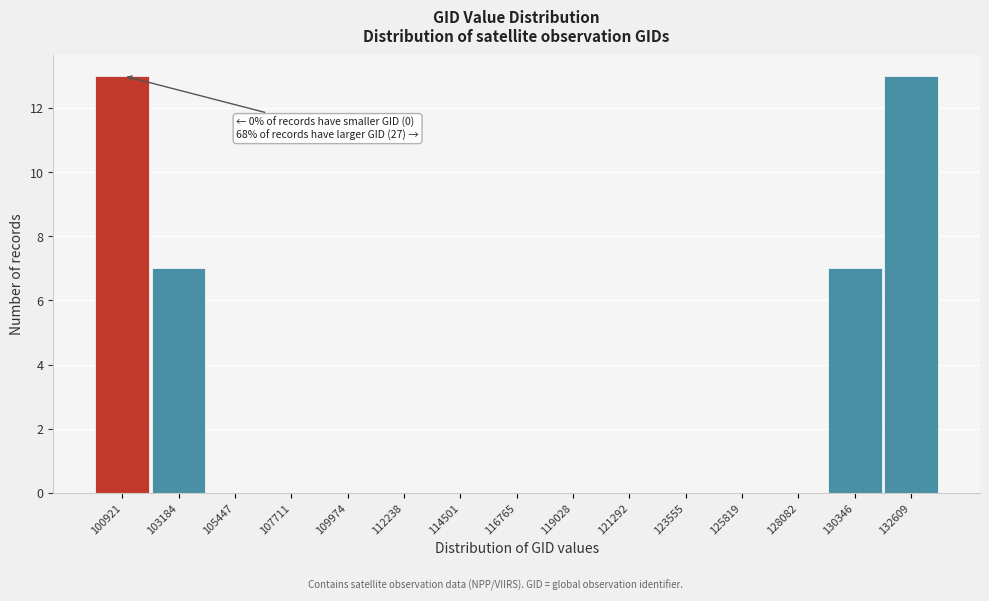

Reading left to right, what are all the values shown in this chart?

100921=13	103184=7	105447=0	107711=0	109974=0	112238=0	114501=0	116765=0	119028=0	121292=0	123555=0	125819=0	128082=0	130346=7	132609=13